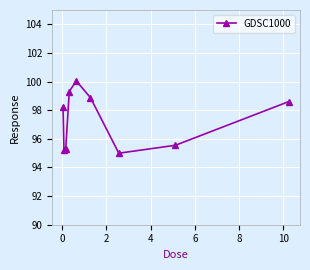

True or false: the data has more than 2 interior local peaks.

False